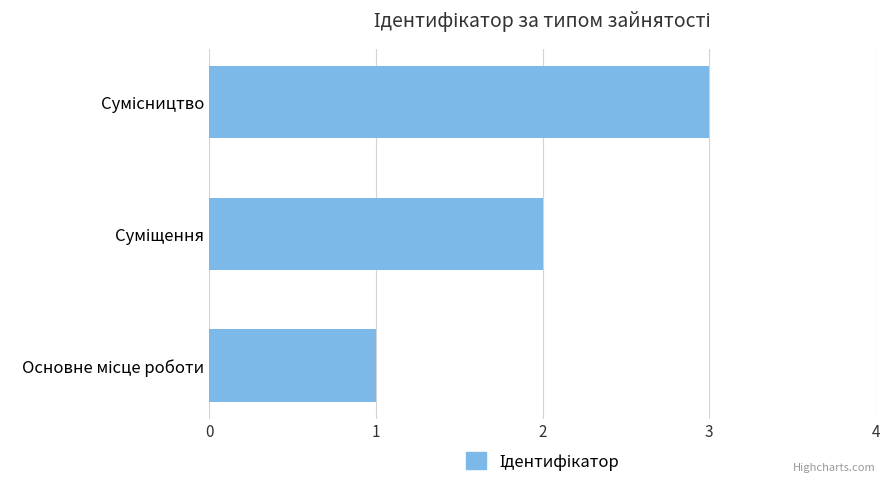

What is the difference between the second highest and minimum values?

1